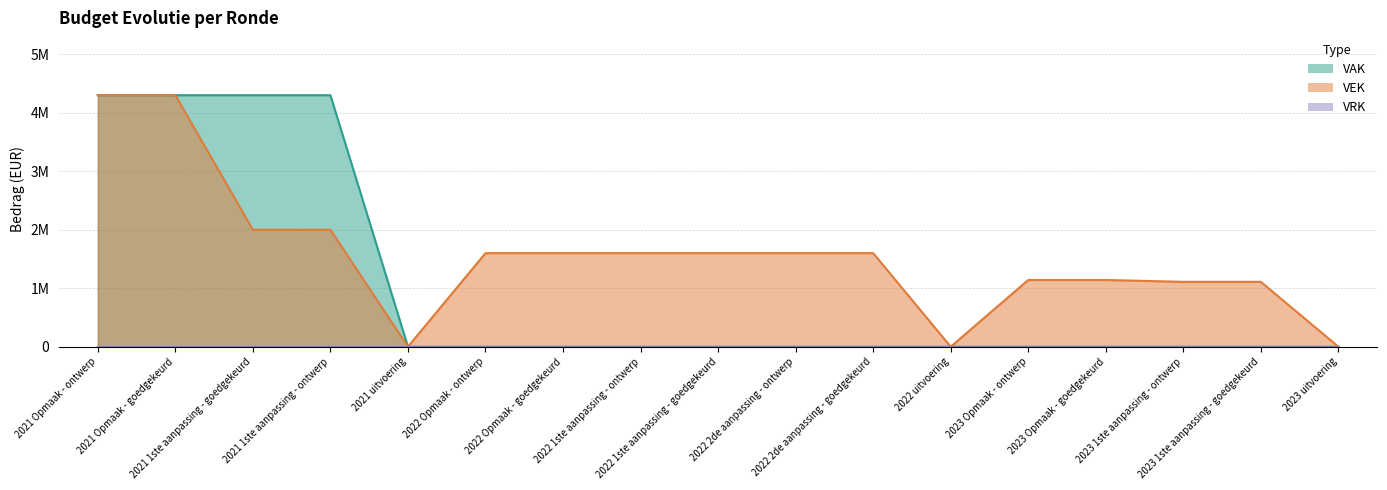

What is the label of the 5th point from the left?

2021 uitvoering